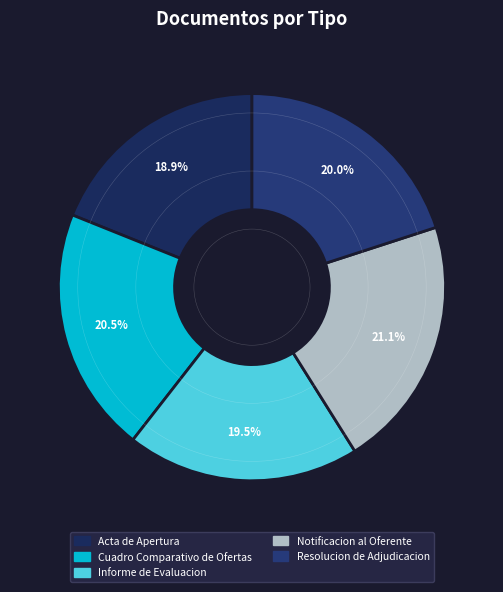

The Acta de Apertura slice represents 32% of the pie. True or false?

False